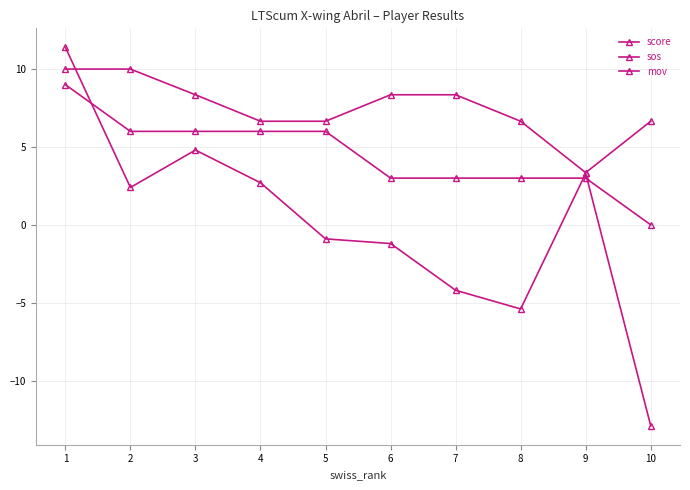

How many lines are shown in the chart?

3